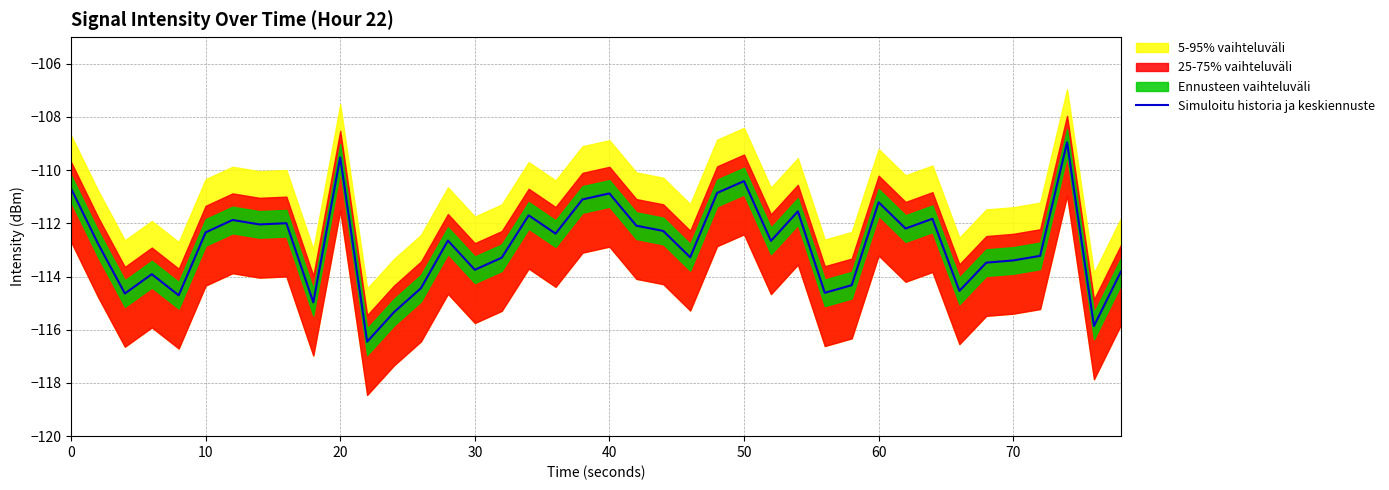

What is the minimum value for Simuloitu historia ja keskiennuste?

-116.5